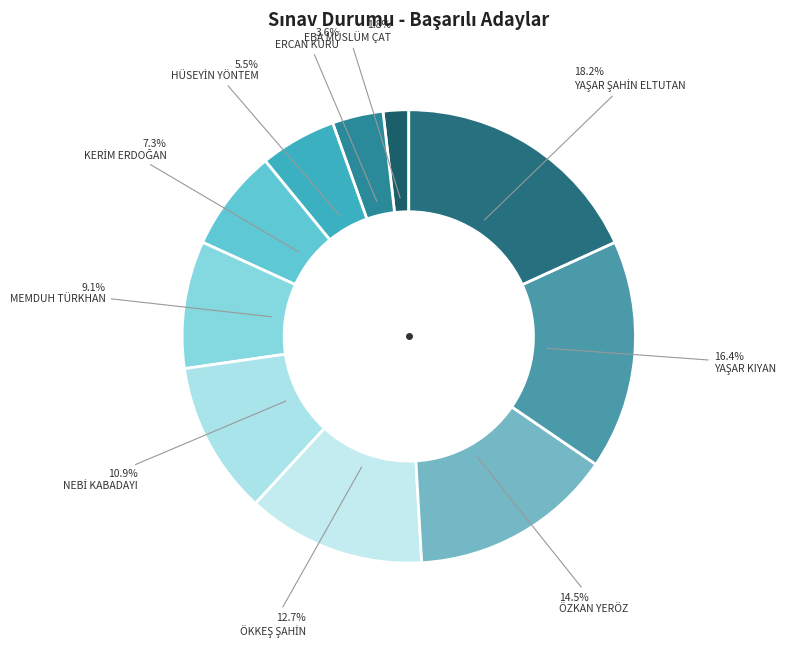

Do YAŞAR KIYAN and MEMDUH TÜRKHAN together represent more than half of the pie?

No